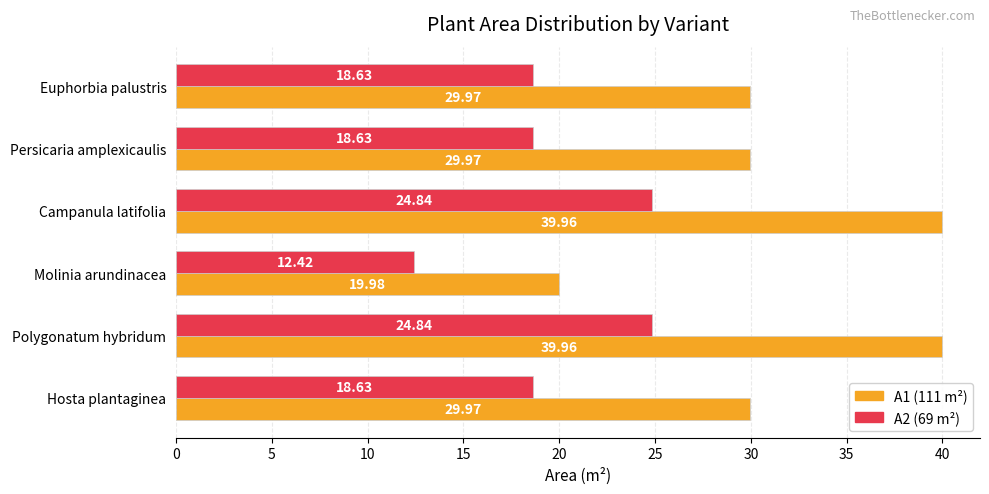

Which category has the lowest value across all series?

Molinia arundinacea